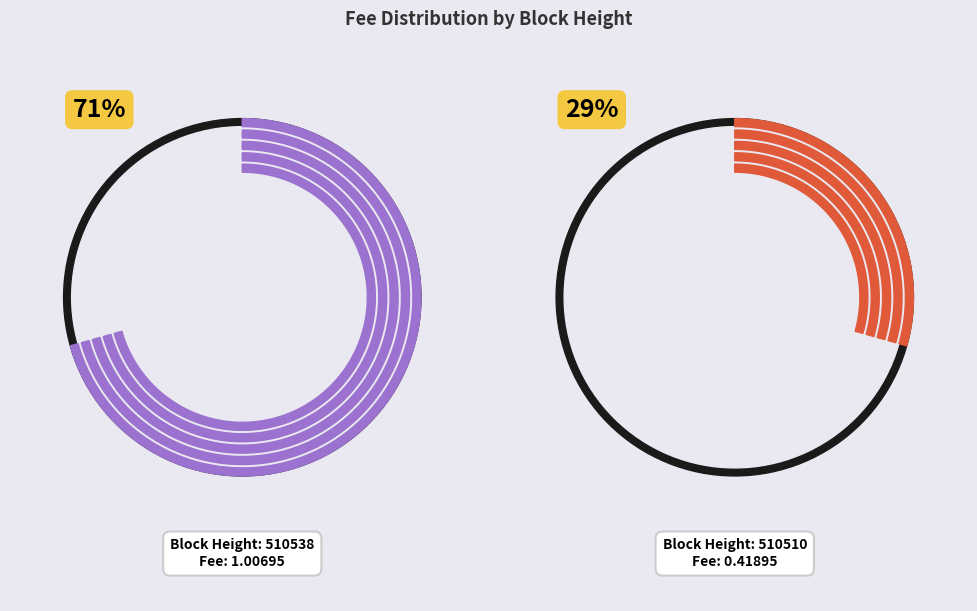

What percentage is the 510538 slice, to the nearest percent?

71%